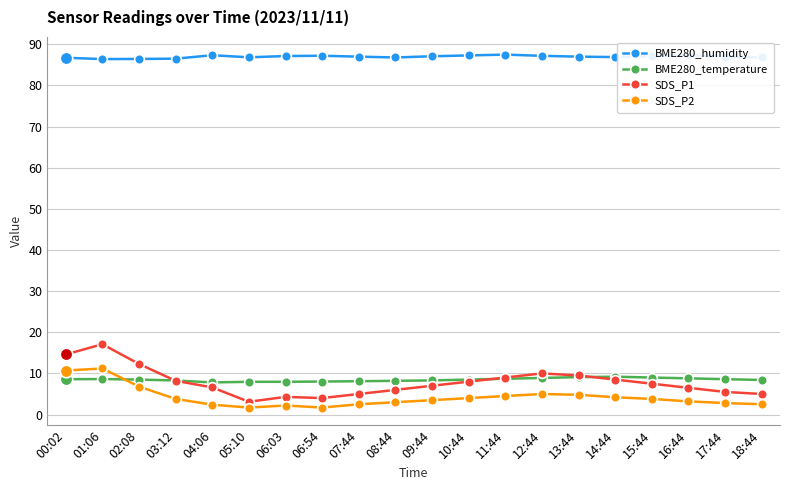

Which series has the largest range (max minus min)?

SDS_P1